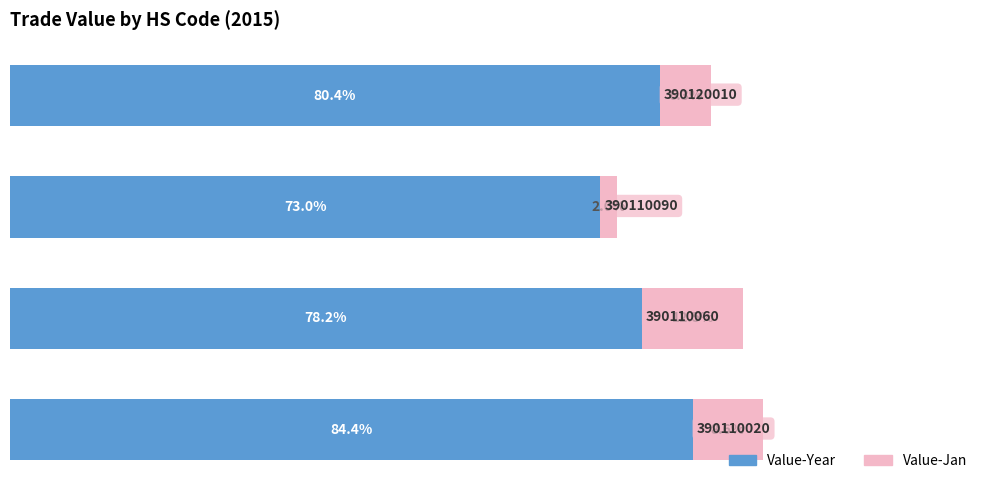

What is the average value of the Value-Jan series?

7.4